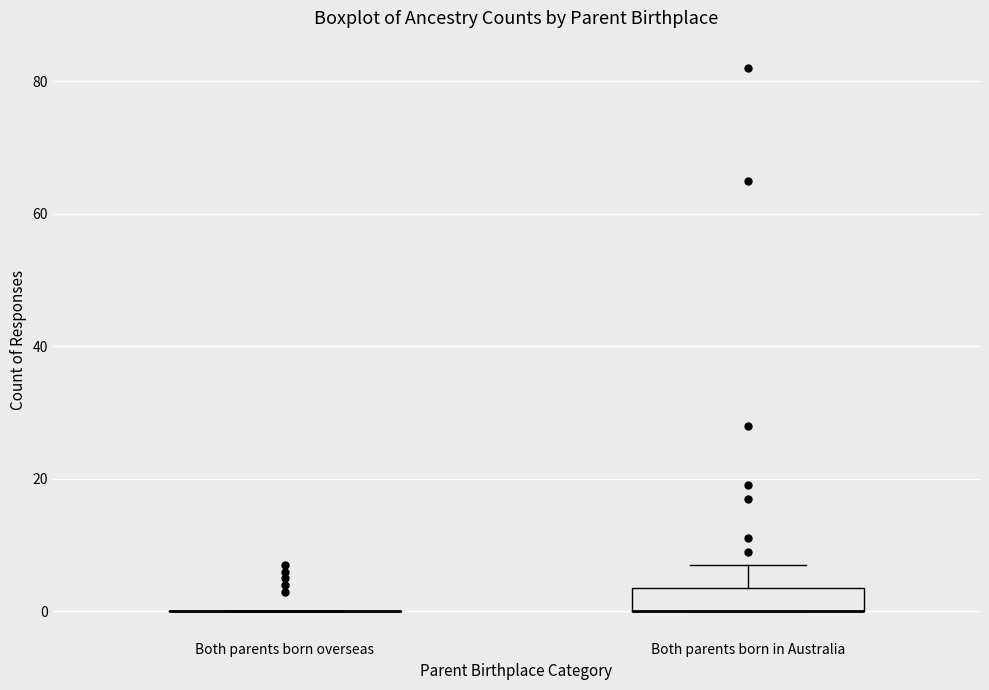

Which box is the tallest, from its lower edge to its upper edge?

Both parents born in Australia